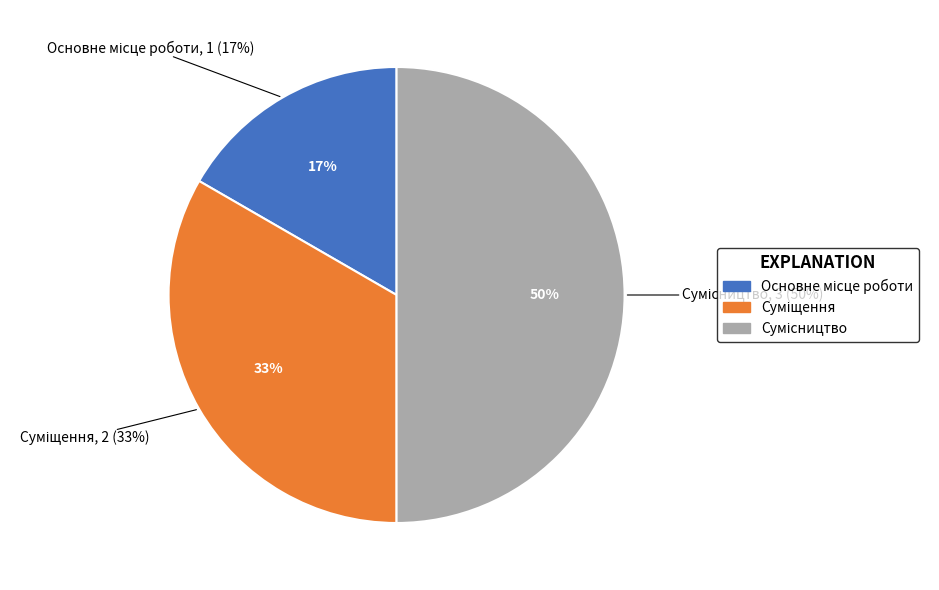

Count the number of slices in the pie.

3